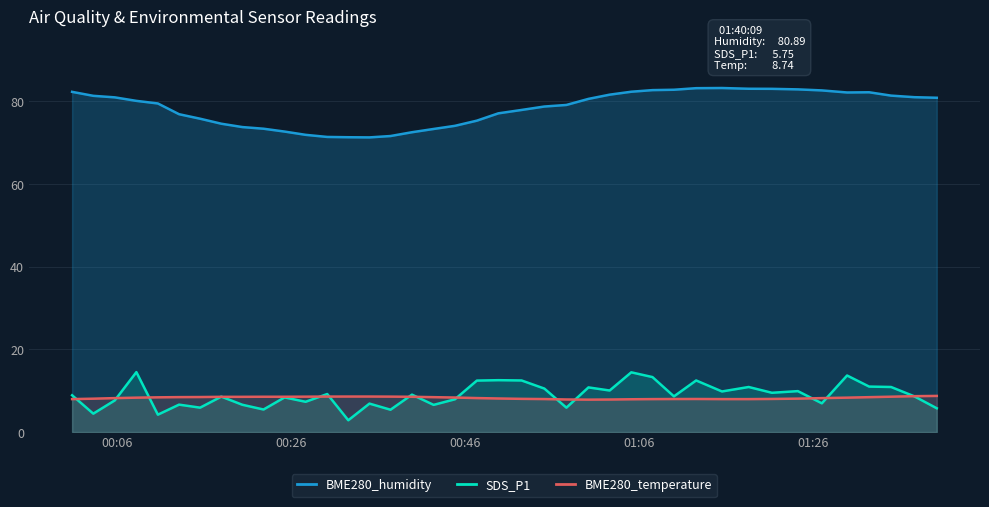

Reading left to right, extract all data points from this chart.

BME280_humidity: 82.3	81.4	81.0	80.1	79.5	76.9	75.8	74.6	73.8	73.4	72.7	71.9	71.4	71.3	71.3	71.6	72.5	73.3	74.1	75.3	77.1	77.9	78.8	79.2	80.6	81.6	82.3	82.7	82.8	83.2	83.2	83.1	83.0	82.9	82.7	82.2	82.2	81.4	81.0	80.9
SDS_P1: 8.9	4.5	7.7	14.5	4.2	6.6	5.9	8.6	6.6	5.5	8.4	7.3	9.2	2.9	6.9	5.4	9.1	6.6	7.9	12.4	12.6	12.5	10.5	5.9	10.8	10.1	14.4	13.3	8.6	12.5	9.8	10.9	9.5	9.9	7.0	13.7	11.0	10.9	8.6	5.8
BME280_temperature: 8.0	8.1	8.2	8.3	8.4	8.4	8.5	8.5	8.5	8.5	8.5	8.6	8.6	8.6	8.6	8.6	8.5	8.4	8.3	8.2	8.1	8.0	8.0	7.9	7.8	7.9	7.9	8.0	8.0	8.0	8.0	8.0	8.0	8.1	8.2	8.3	8.4	8.6	8.7	8.7